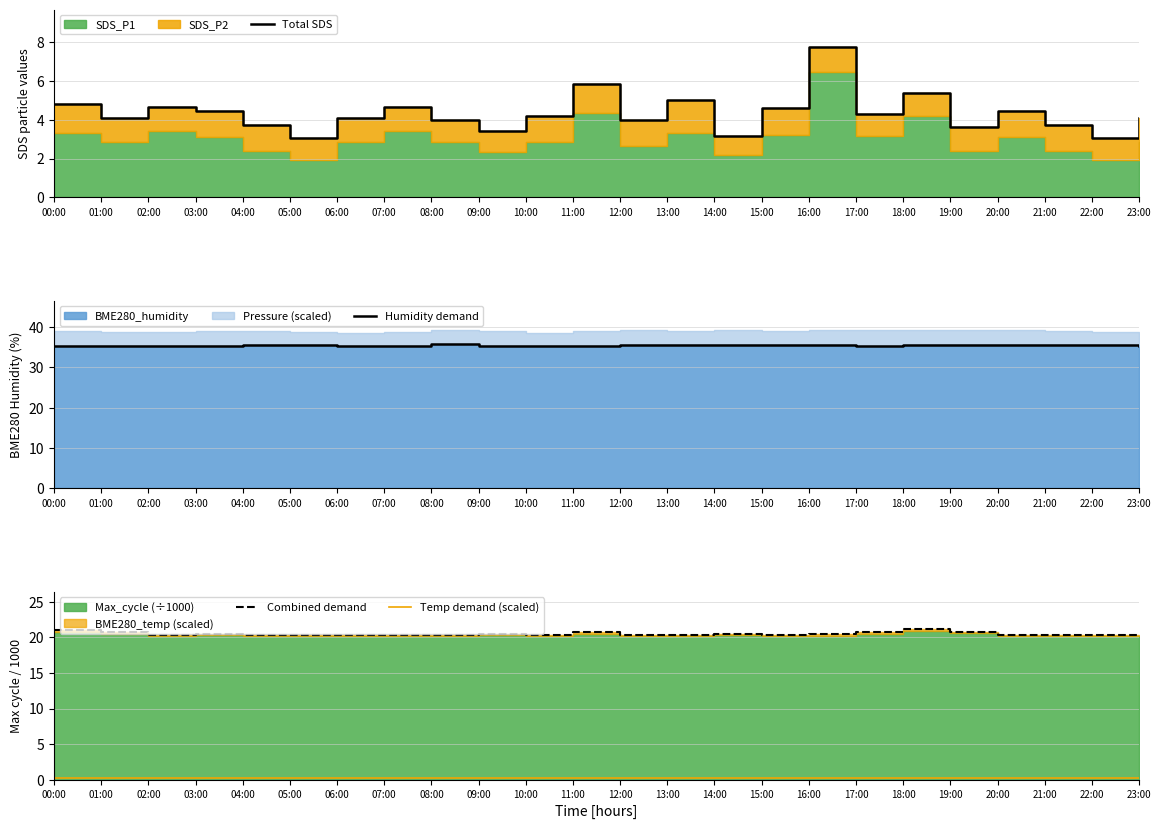

Reading right to left, transcribe all the data shown in this chart.

Total SDS: 23:00=4.1	22:00=3.0	21:00=3.7	20:00=4.5	19:00=3.6	18:00=5.4	17:00=4.3	16:00=7.7	15:00=4.6	14:00=3.2	13:00=5.0	12:00=4.0	11:00=5.8	10:00=4.2	09:00=3.4	08:00=4.0	07:00=4.6	06:00=4.1	05:00=3.0	04:00=3.7	03:00=4.5	02:00=4.6	01:00=4.1	00:00=4.8
Humidity demand: 23:00=35.4	22:00=35.5	21:00=35.5	20:00=35.7	19:00=35.5	18:00=35.5	17:00=35.4	16:00=35.5	15:00=35.5	14:00=35.5	13:00=35.7	12:00=35.5	11:00=35.4	10:00=35.4	09:00=35.4	08:00=35.8	07:00=35.4	06:00=35.4	05:00=35.5	04:00=35.5	03:00=35.4	02:00=35.4	01:00=35.4	00:00=35.3
Combined demand: 23:00=20.4	22:00=20.4	21:00=20.4	20:00=20.4	19:00=20.8	18:00=21.1	17:00=20.7	16:00=20.4	15:00=20.4	14:00=20.5	13:00=20.4	12:00=20.4	11:00=20.7	10:00=20.4	09:00=20.5	08:00=20.4	07:00=20.4	06:00=20.4	05:00=20.4	04:00=20.4	03:00=20.5	02:00=20.4	01:00=20.7	00:00=21.0
Temp demand (scaled): 23:00=0.2	22:00=0.2	21:00=0.2	20:00=0.2	19:00=0.2	18:00=0.2	17:00=0.2	16:00=0.2	15:00=0.2	14:00=0.2	13:00=0.2	12:00=0.2	11:00=0.2	10:00=0.2	09:00=0.2	08:00=0.2	07:00=0.2	06:00=0.2	05:00=0.2	04:00=0.2	03:00=0.2	02:00=0.2	01:00=0.2	00:00=0.2